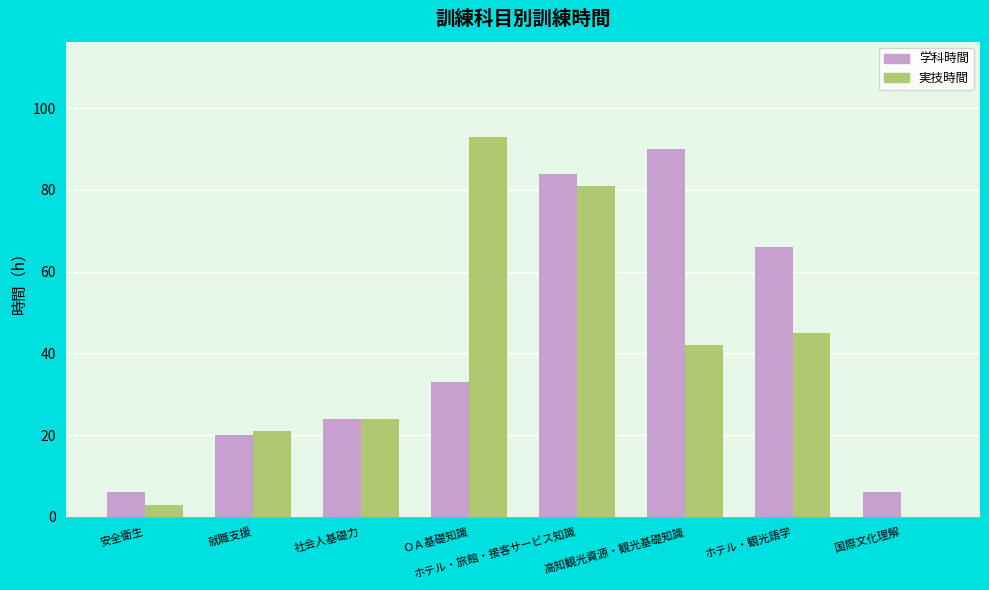

The value of 実技時間 at ＯＡ基礎知識 is 24. True or false?

False